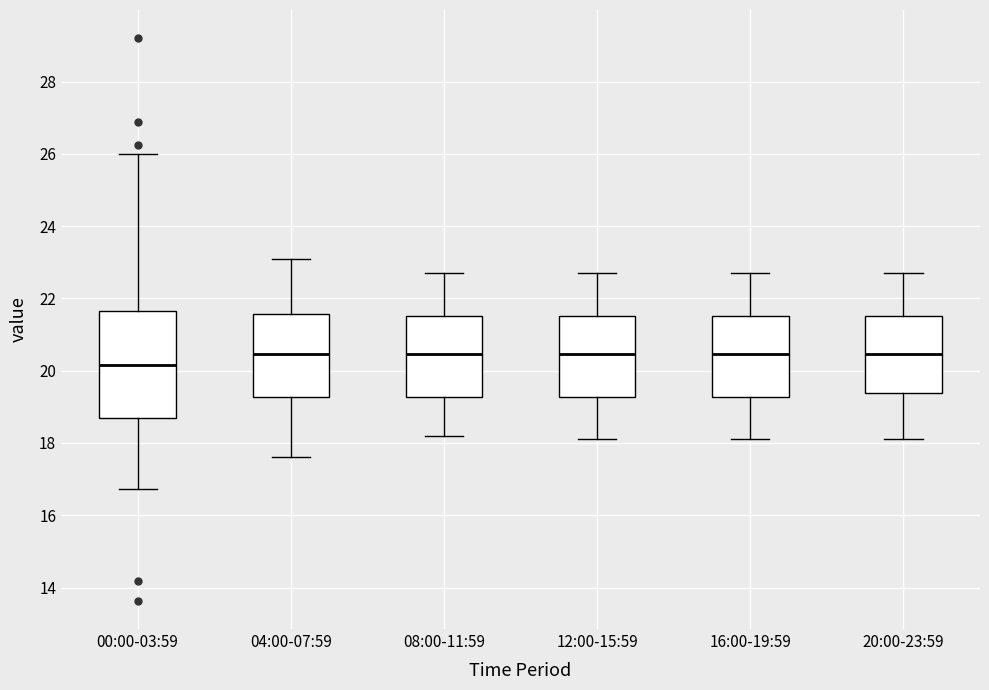

Reading left to right, read every box against the y-axis: the position of its median line, the range the box covers, and the ends of its whiskers. The values are not printed on the chart, so give them approximately, as read against the axis.

00:00-03:59: median 20.2, box 18.8 to 21.6, whiskers 16.8 to 26.0
04:00-07:59: median 20.4, box 19.2 to 21.6, whiskers 17.6 to 23.2
08:00-11:59: median 20.4, box 19.2 to 21.6, whiskers 18.2 to 22.8
12:00-15:59: median 20.4, box 19.2 to 21.6, whiskers 18.2 to 22.8
16:00-19:59: median 20.4, box 19.2 to 21.6, whiskers 18.2 to 22.8
20:00-23:59: median 20.4, box 19.4 to 21.6, whiskers 18.2 to 22.8